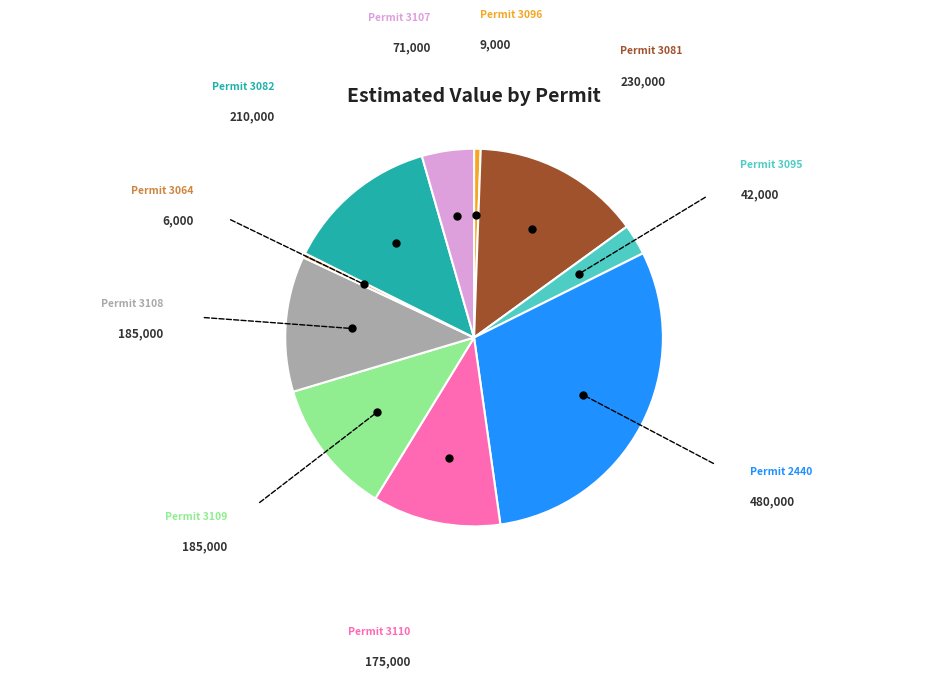

Is there a majority slice in this chart?

No